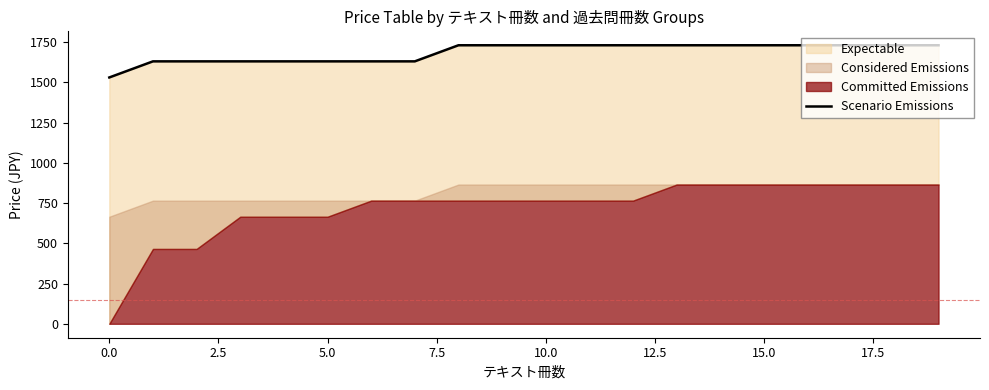

Reading right to left, transcribe all the data shown in this chart.

1730	1730	1730	1730	1730	1730	1730	1730	1730	1730	1730	1730	1630	1630	1630	1630	1630	1630	1630	1530